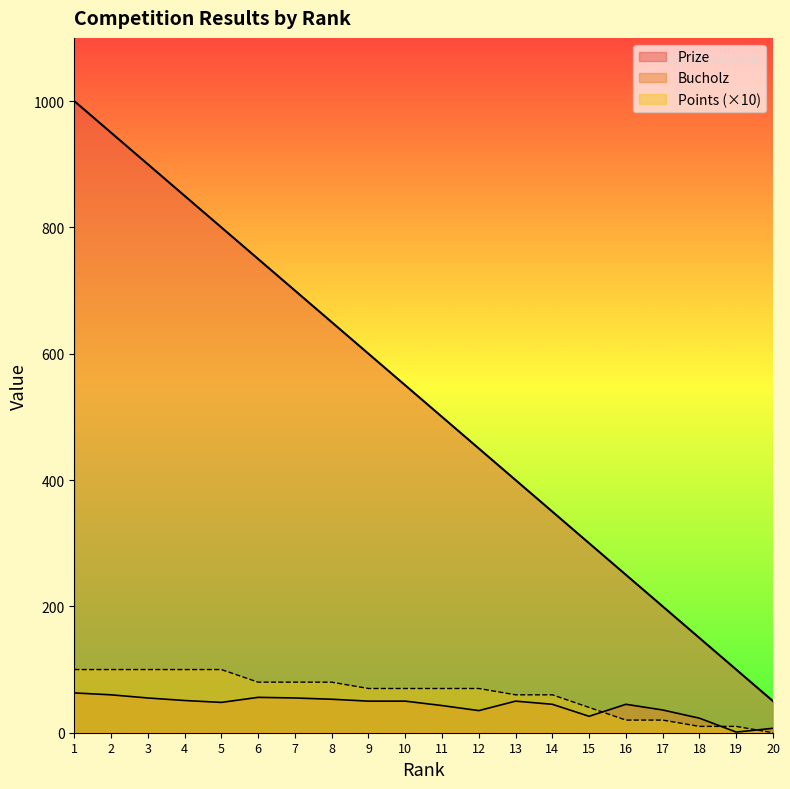

True or false: Prize and Bucholz cross at least once.

False